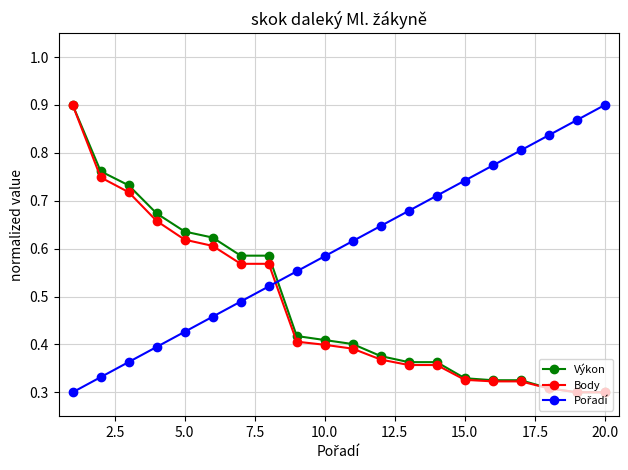

At how many categories does at least one series exceed 0?

20